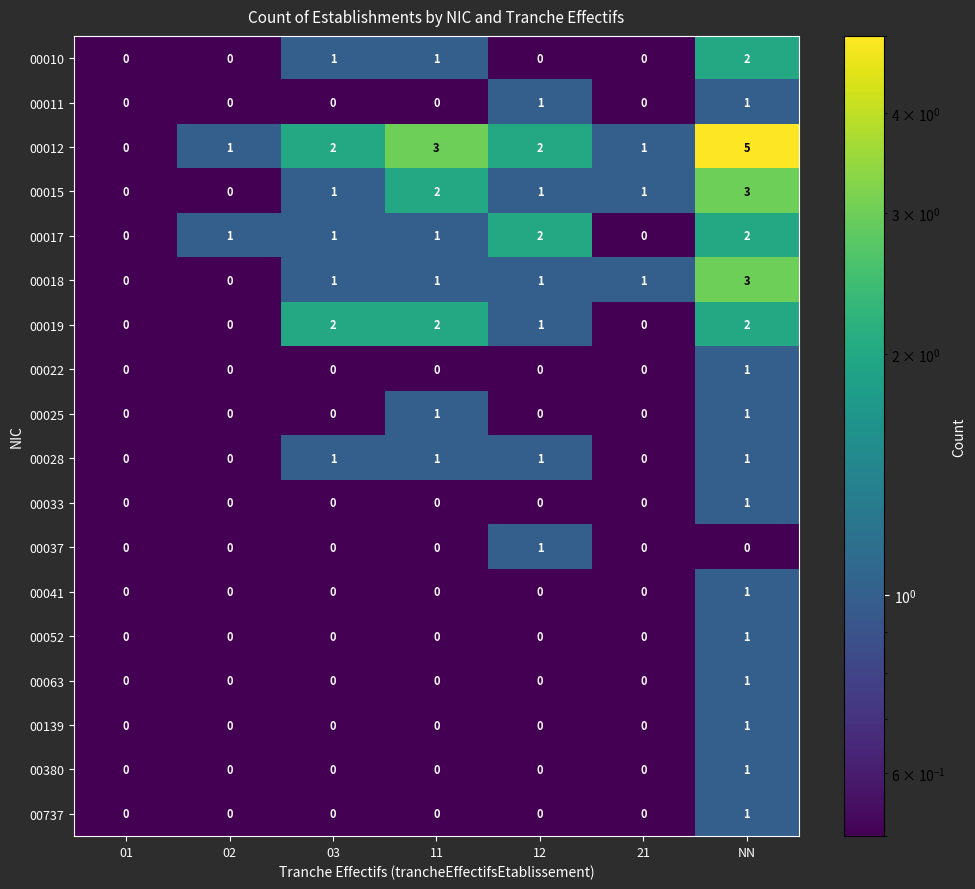

The 00041 series shows -1 at 03. True or false?

False